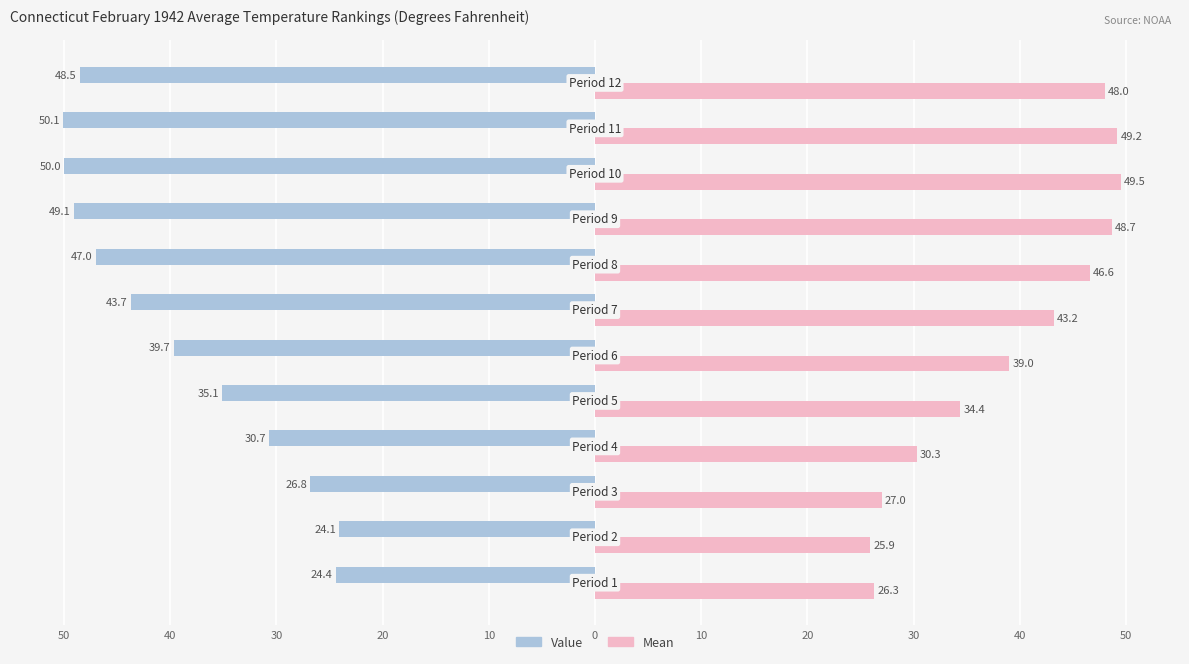

Reading left to right, list all the values displayed in this chart.

Value: -24.4	-24.1	-26.8	-30.7	-35.1	-39.7	-43.7	-47.0	-49.1	-50.0	-50.1	-48.5
Mean: 26.3	25.9	27.0	30.3	34.4	39.0	43.2	46.6	48.7	49.5	49.2	48.0